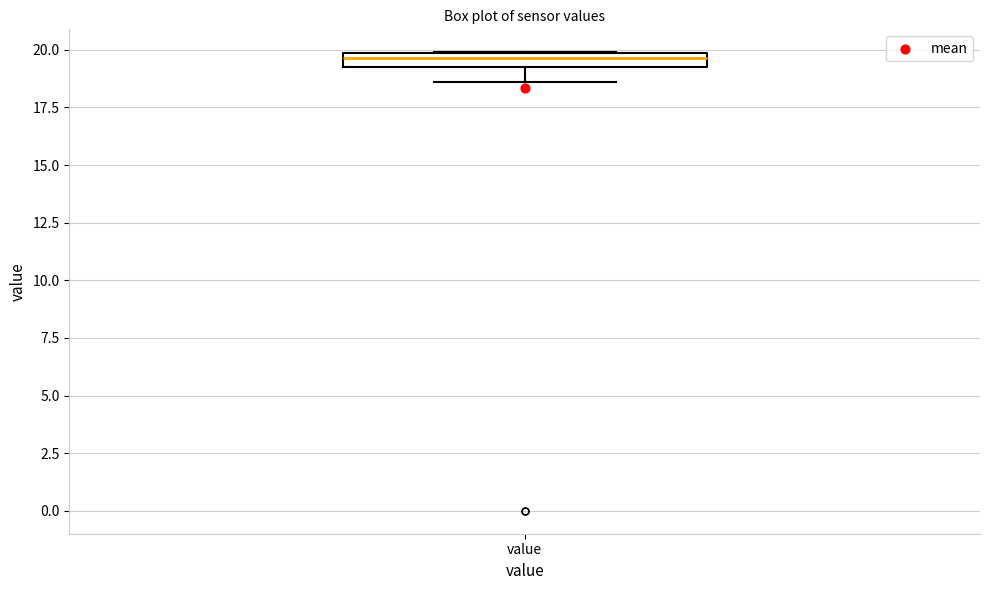

Where is the upper edge of the box for value on the y-axis? The values are not printed on the chart, so give them approximately, as read against the axis.

20.0